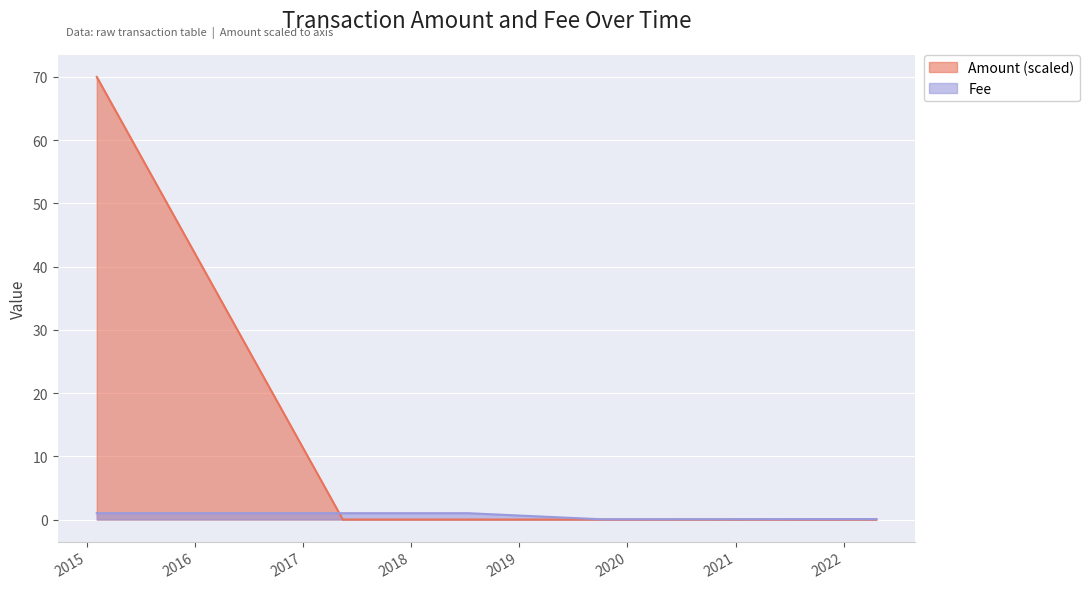

How many lines are shown in the chart?

2